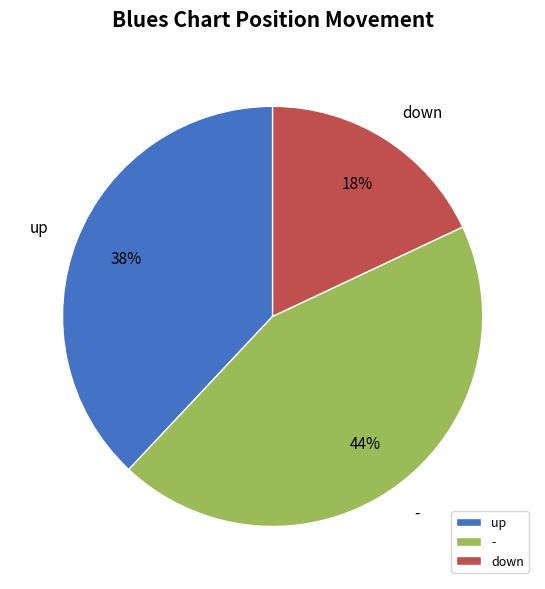

How many slices are in this pie chart?

3